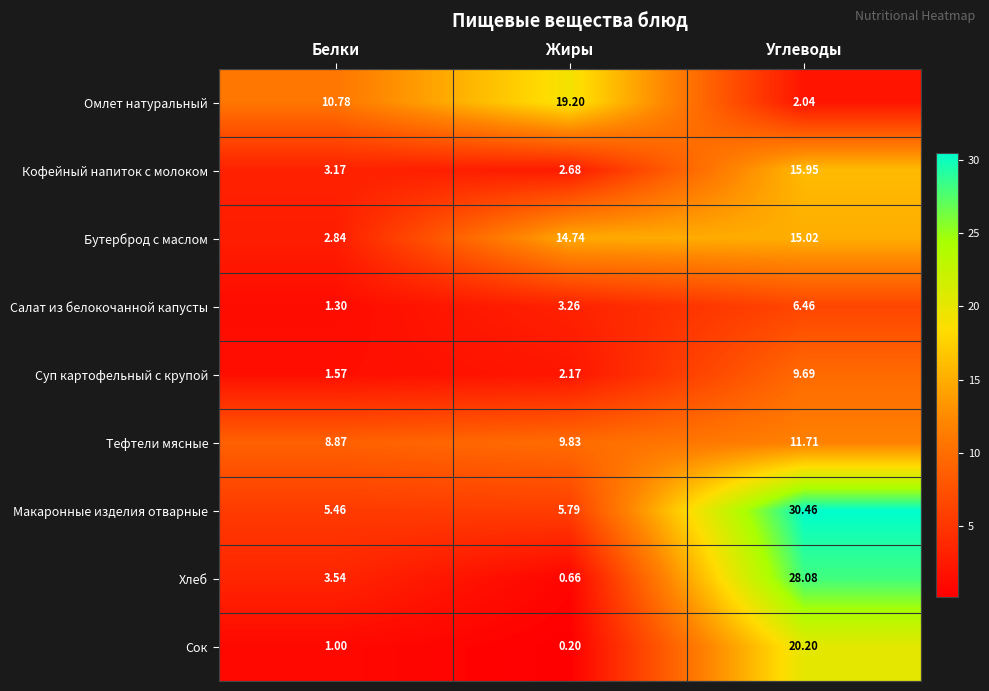

At which category is the sum across all series the highest?

Углеводы